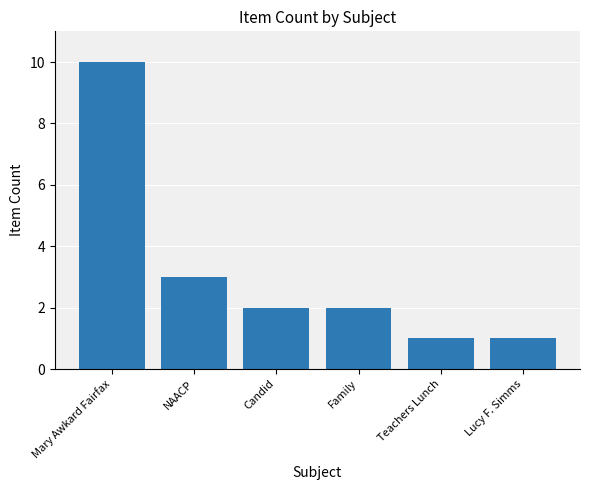

At which label does the data first exceed 2?

Mary Awkard Fairfax